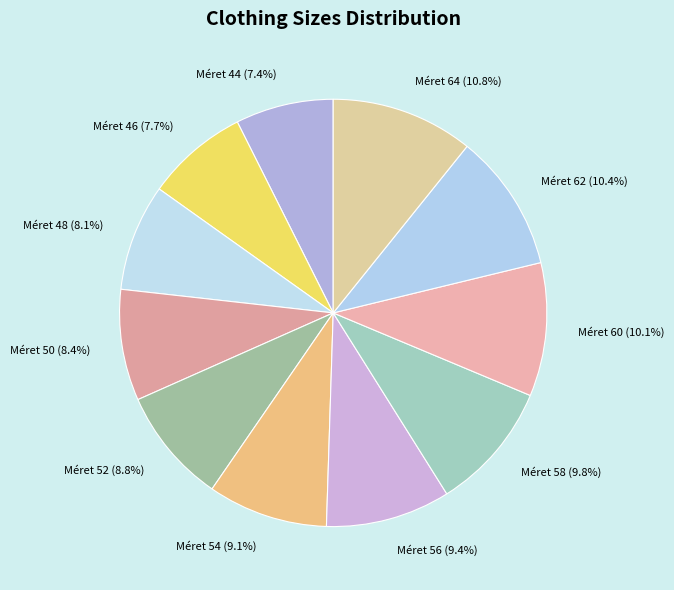

Count the number of slices in the pie.

11